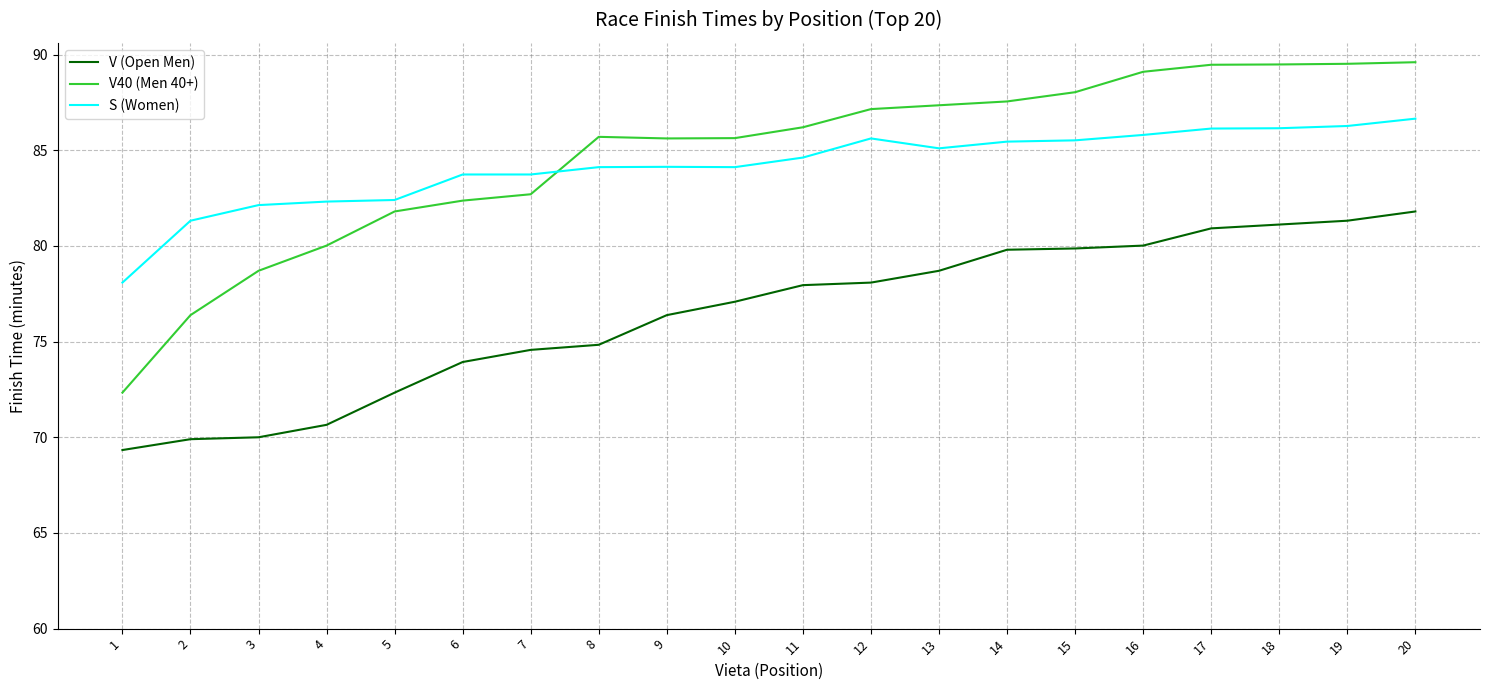

Between 11 and 14, which series saw the biggest shift?

V (Open Men)